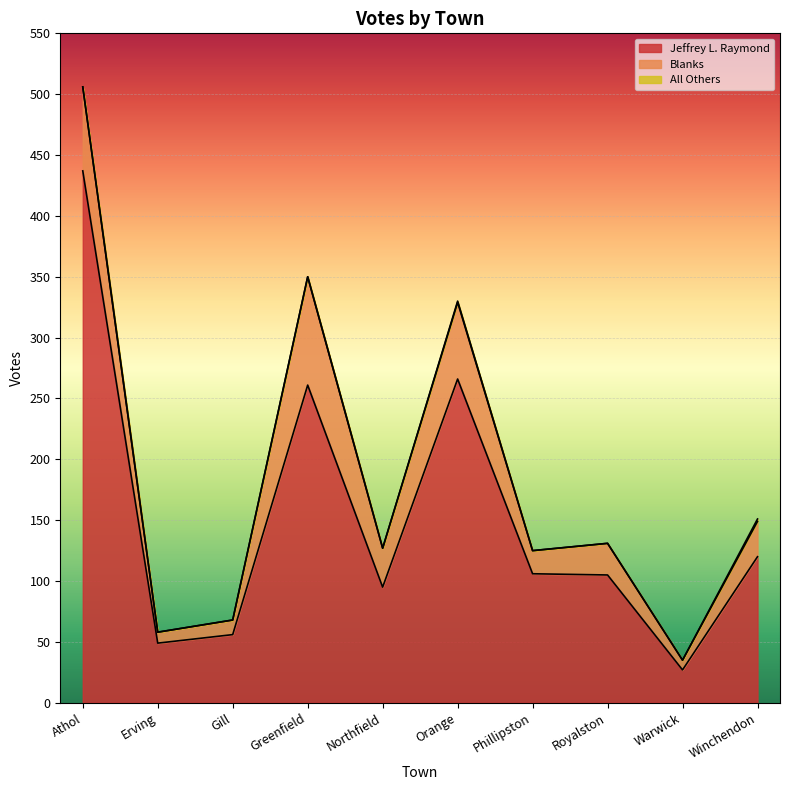

Which series has the largest total across all categories?

Jeffrey L. Raymond